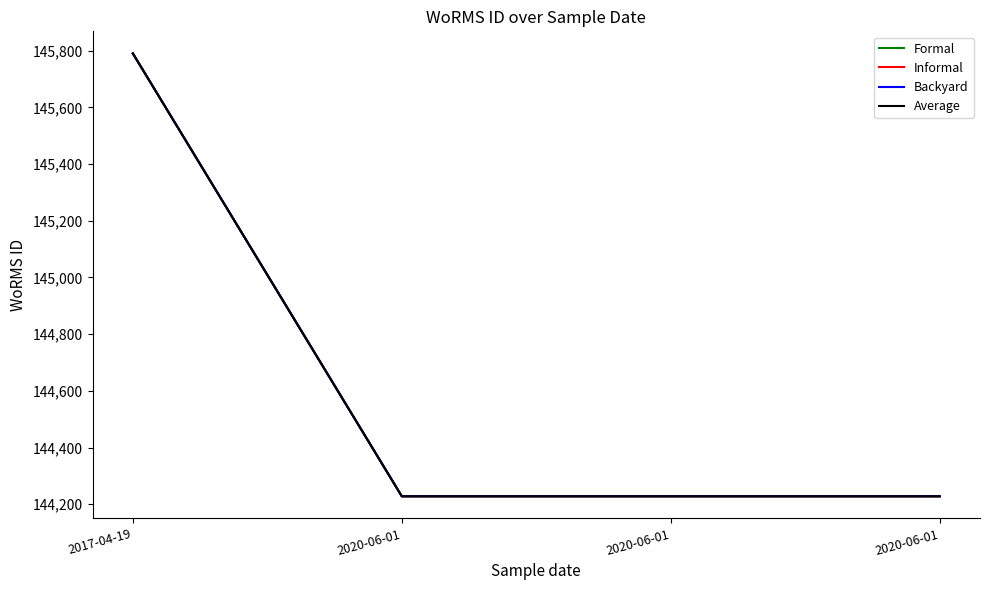

What is the maximum value shown in the chart?

145790